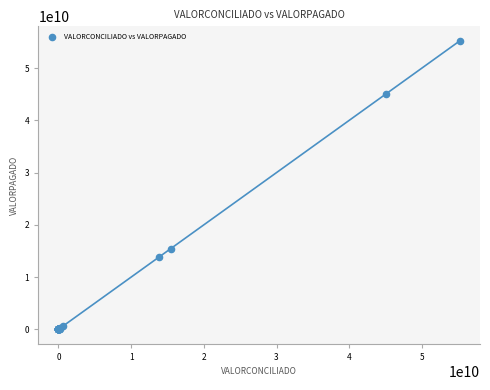

What Y value in the scatter plot is closest to 27605816132?

15452207830